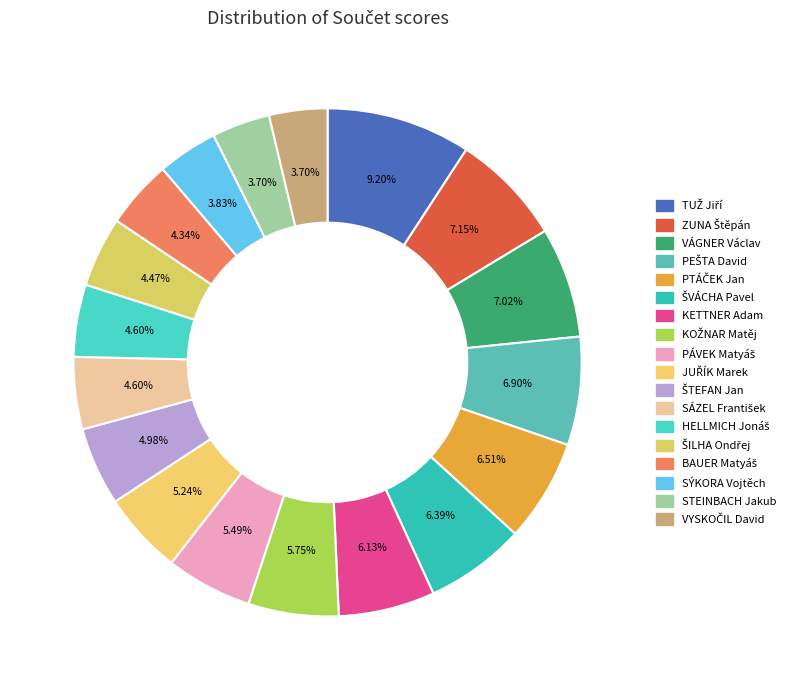

Do VYSKOČIL David and KOŽNAR Matěj together represent more than half of the pie?

No